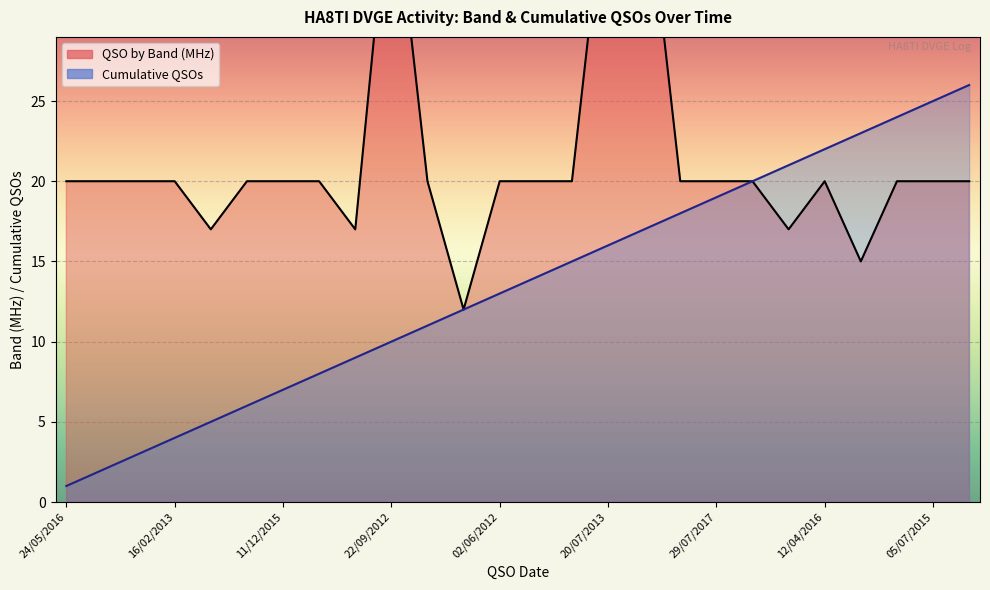

True or false: QSO by Band and Cumulative QSOs cross at least once.

False